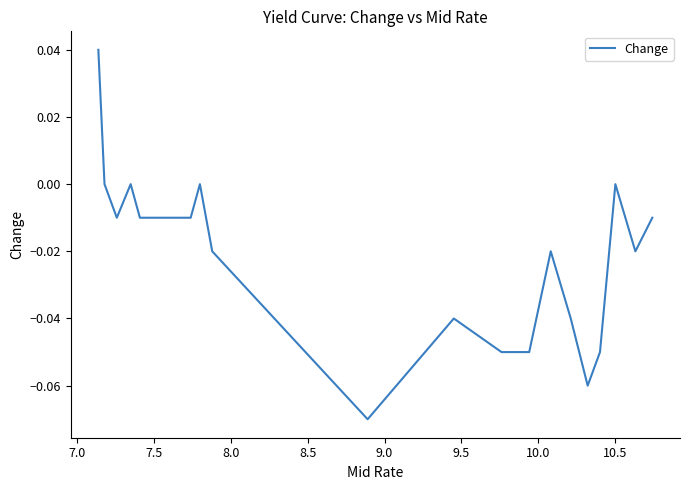

Does the chart have visible grid lines?

No